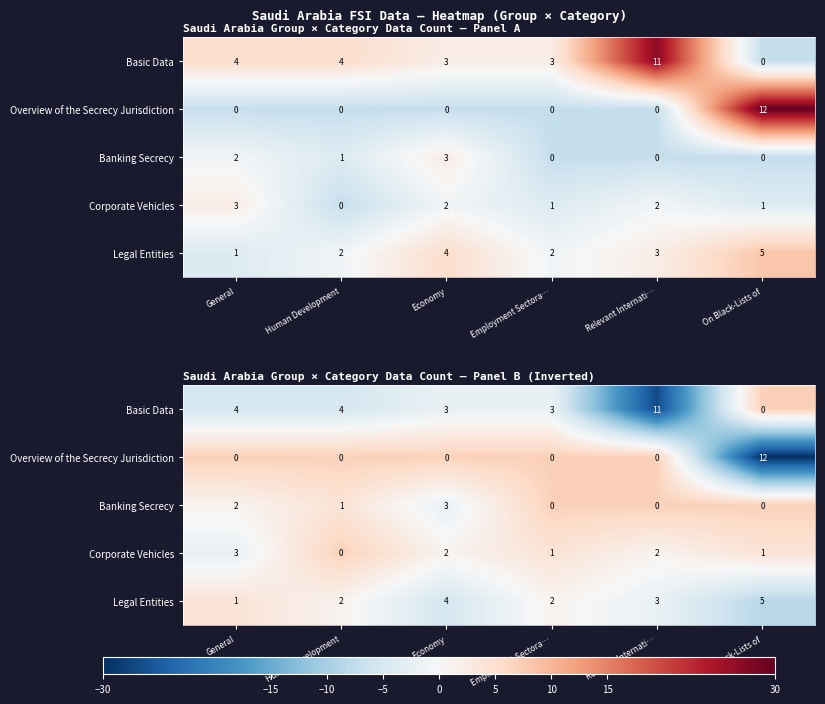

Which series has the widest spread of values?

Overview of the Secrecy Jurisdiction